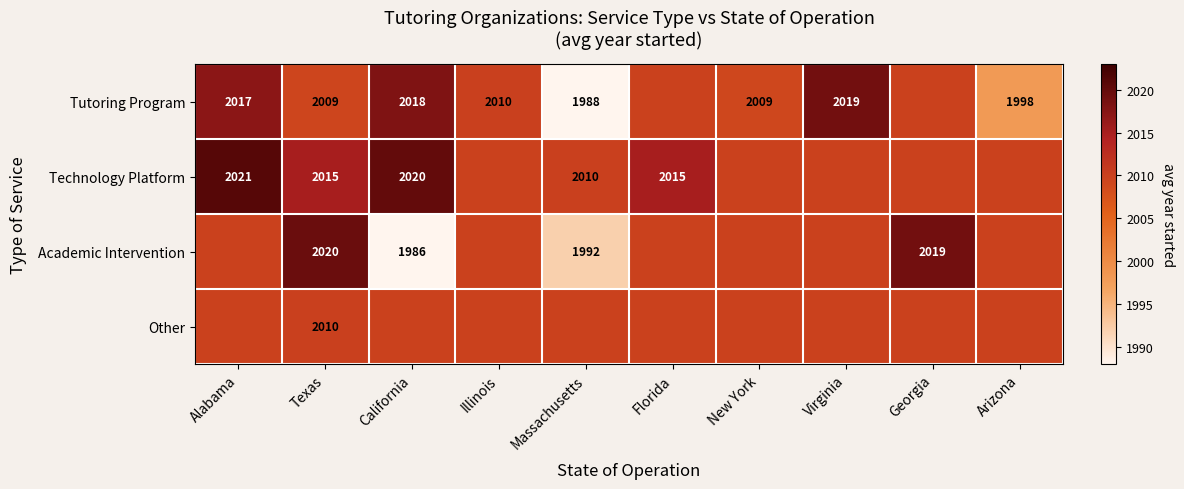

Rank the series at Texas from highest to lowest value.

Academic Intervention, Technology Platform, Other, Tutoring Program